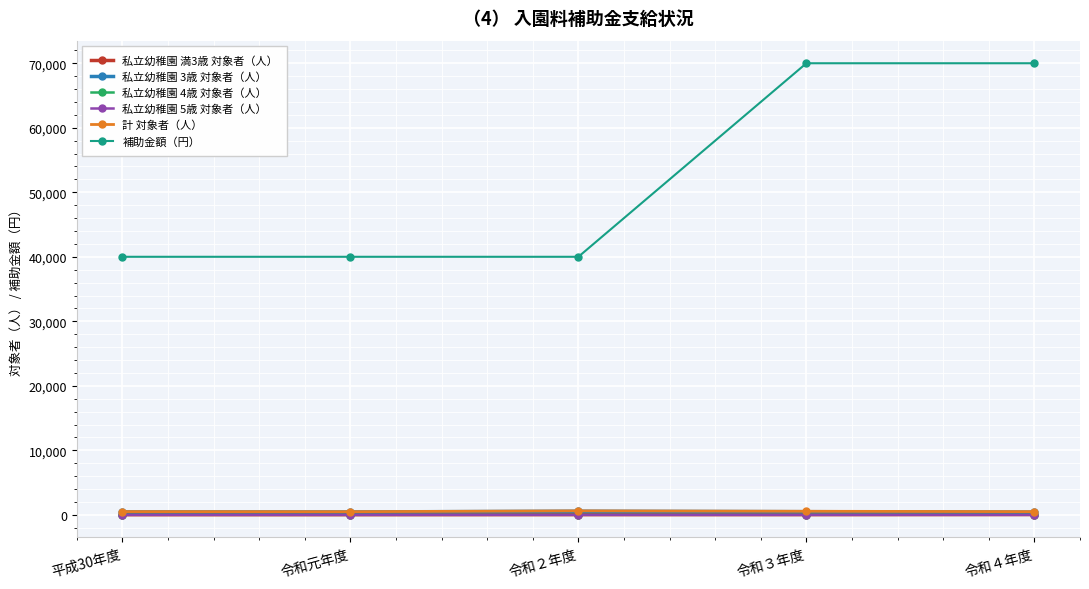

What is the sum of the 私立幼稚園 5歳 対象者（人） values at 令和３年度 and 令和２年度?

7